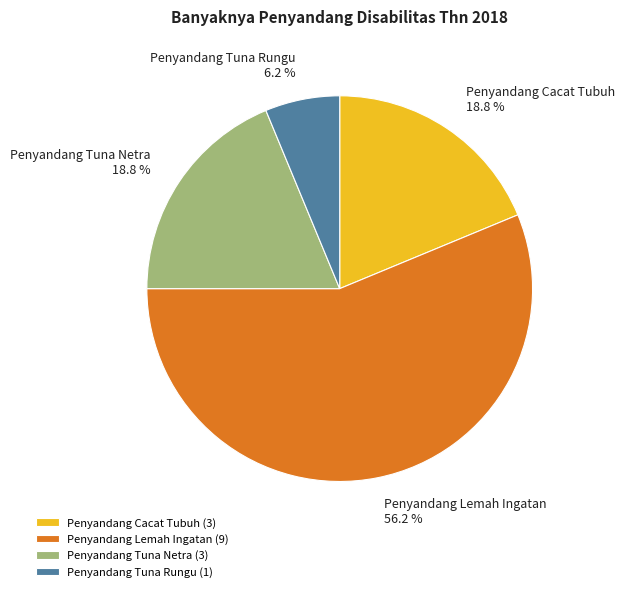

Do Penyandang Tuna Rungu and Penyandang Lemah Ingatan together represent more than half of the pie?

Yes